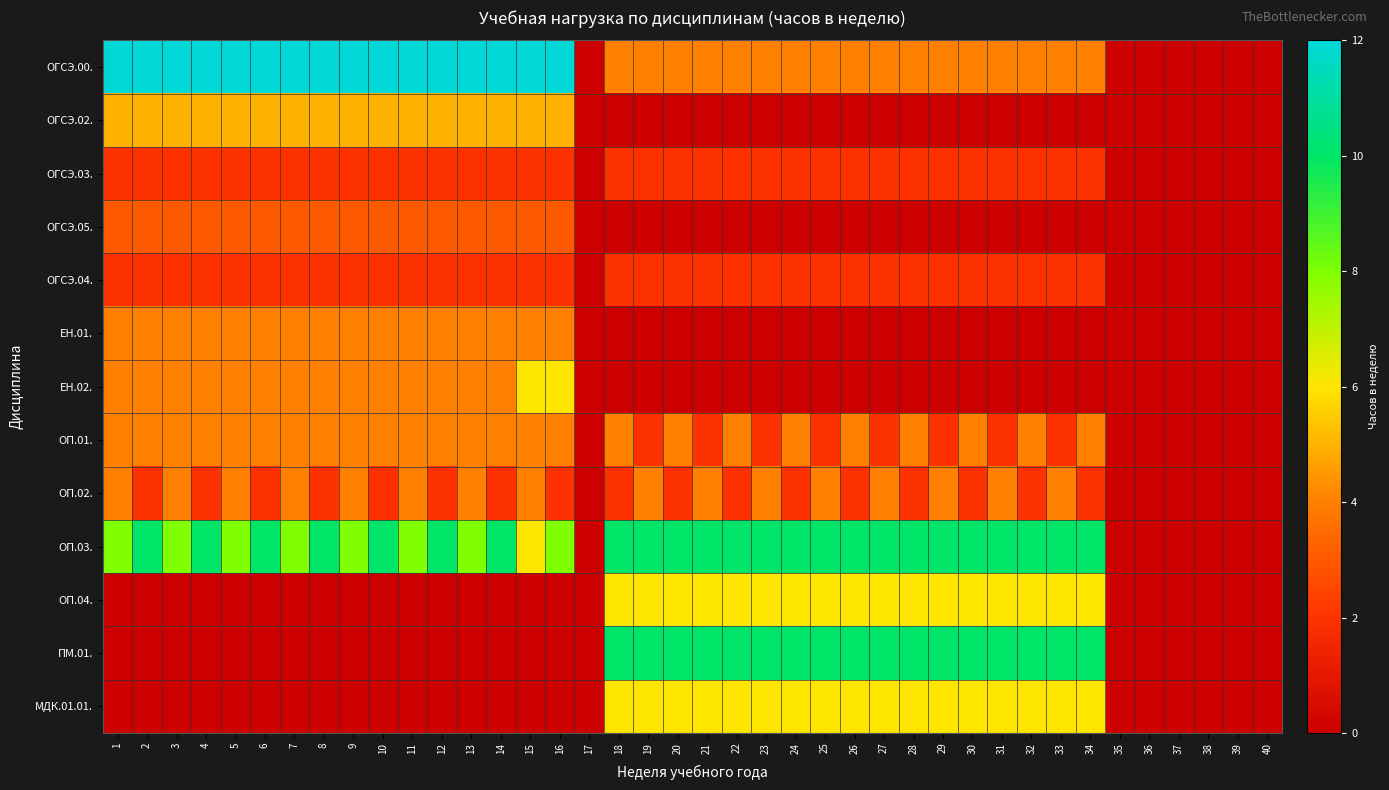

Which label corresponds to the largest value in the chart?

1